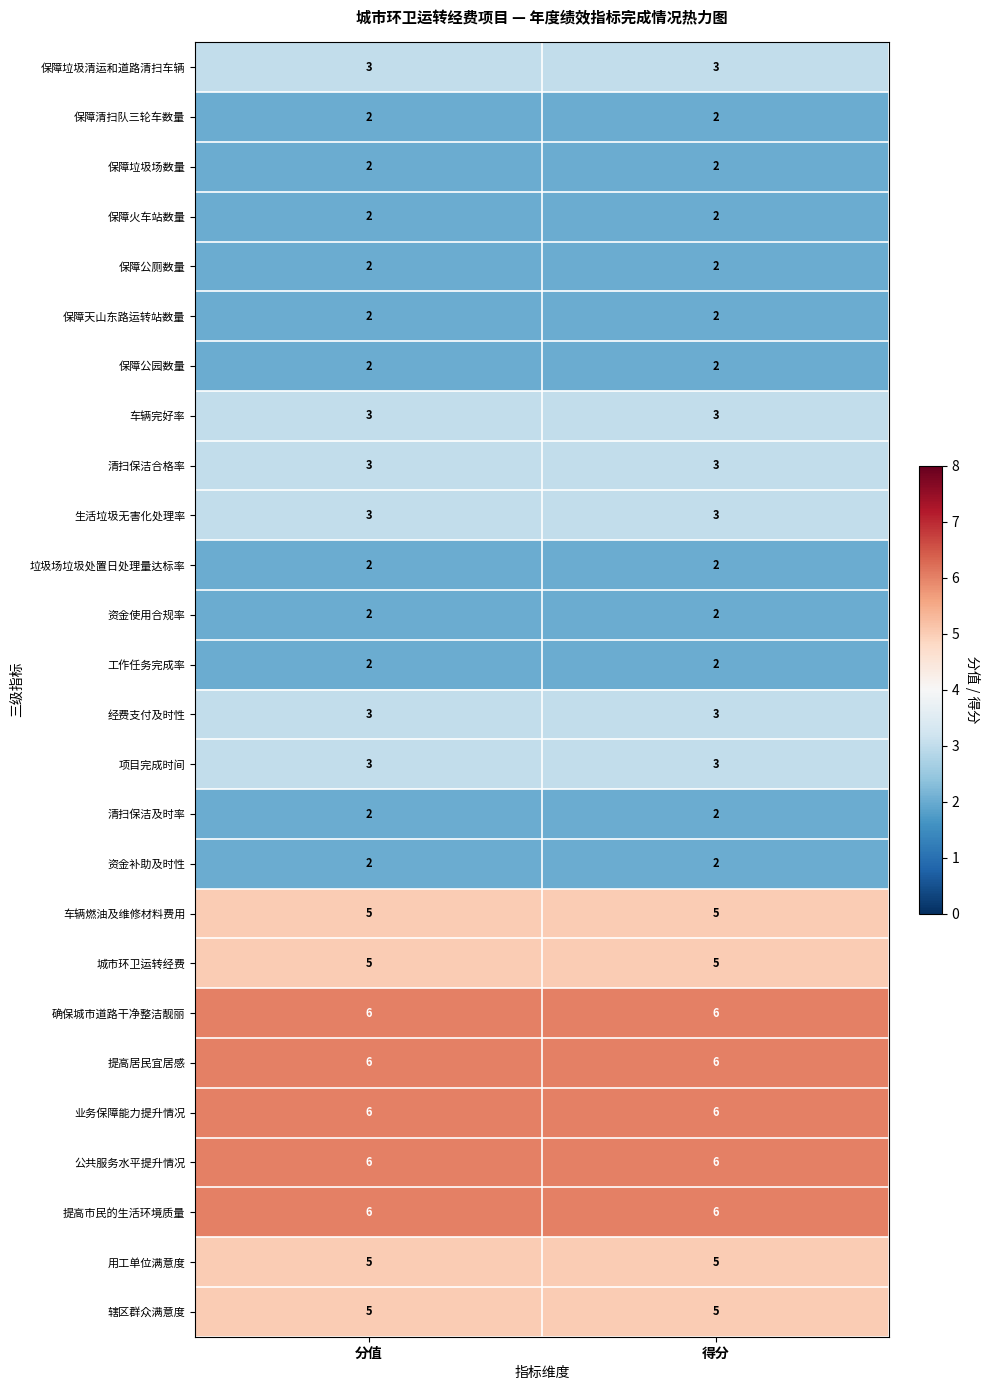

Is the value of 保障公园数量 at 分值 greater than the value of 提高居民宜居感 at 得分?

No